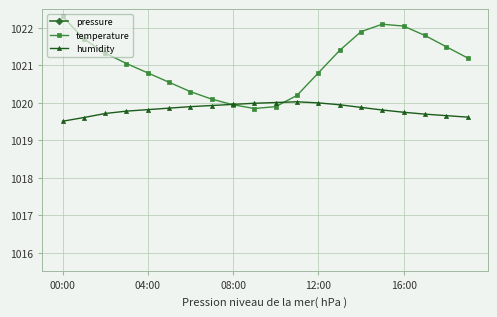

The temperature series shows 1020.8 at 04:00. True or false?

True